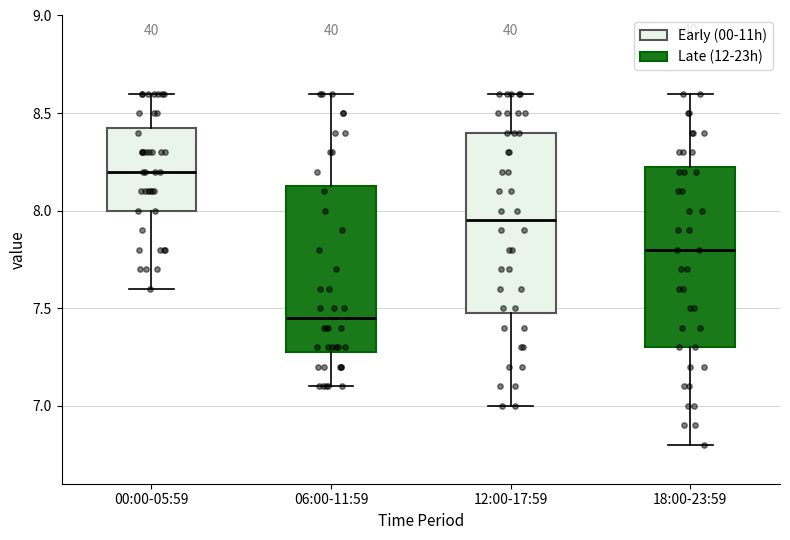

Reading left to right, read every box against the y-axis: the position of its median line, the range the box covers, and the ends of its whiskers. The values are not printed on the chart, so give them approximately, as read against the axis.

00:00-05:59: median 8.20, box 8.00 to 8.45, whiskers 7.60 to 8.60
06:00-11:59: median 7.45, box 7.30 to 8.15, whiskers 7.10 to 8.60
12:00-17:59: median 7.95, box 7.50 to 8.40, whiskers 7.00 to 8.60
18:00-23:59: median 7.80, box 7.30 to 8.25, whiskers 6.80 to 8.60